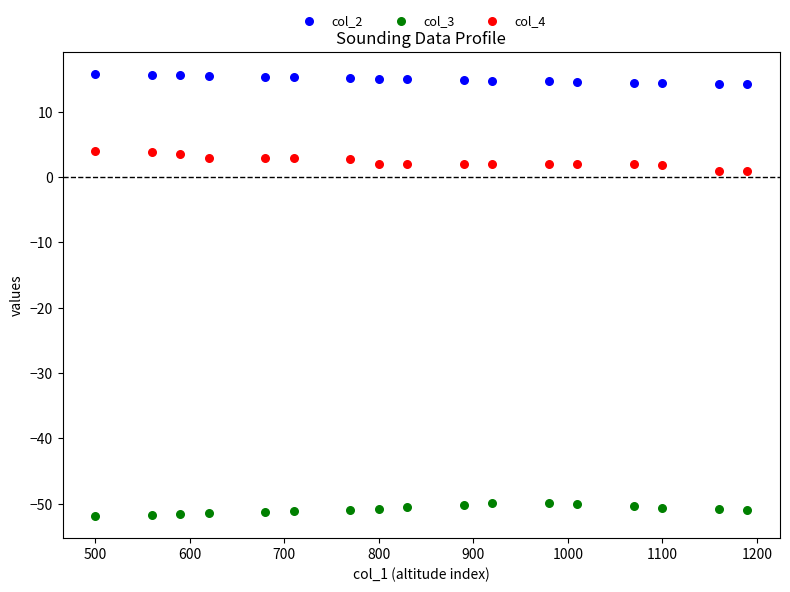

Which series has the largest Y range (max minus min)?

col_4